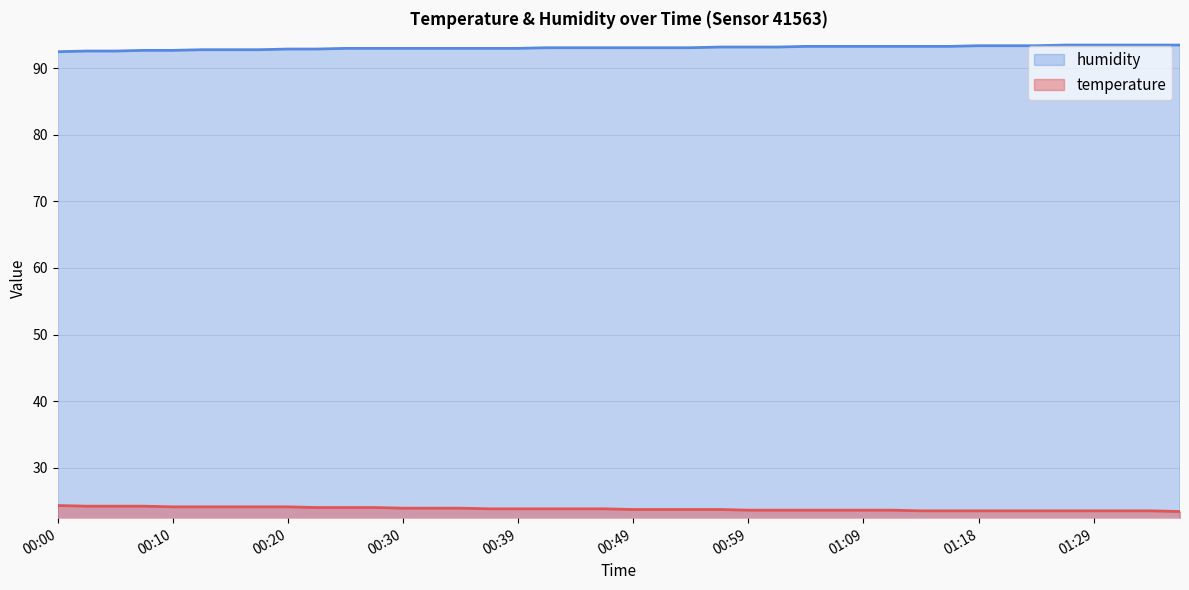

What is the sum of the humidity values at 01:16 and 00:03?

185.9